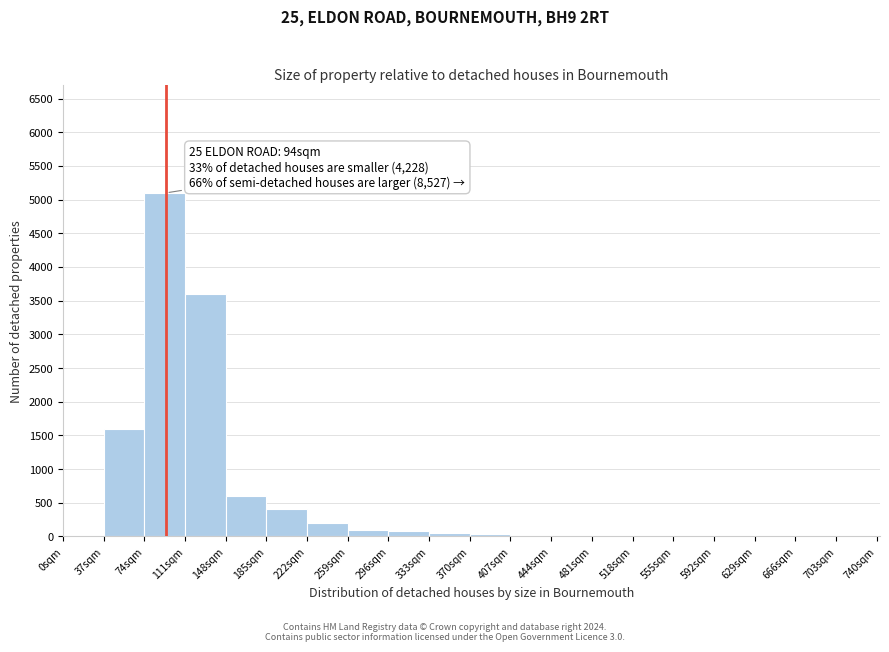

Which range on the x-axis has the tallest bar?

74 to 111